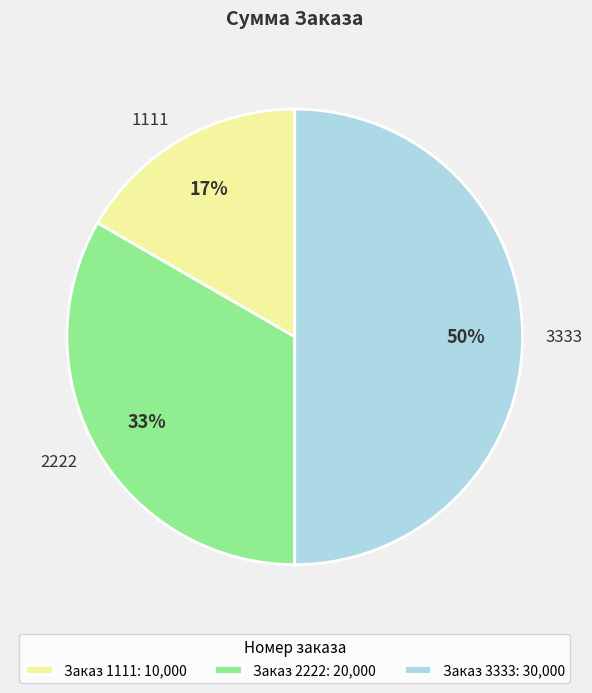

To the nearest percent, what is the average slice percentage?

33%